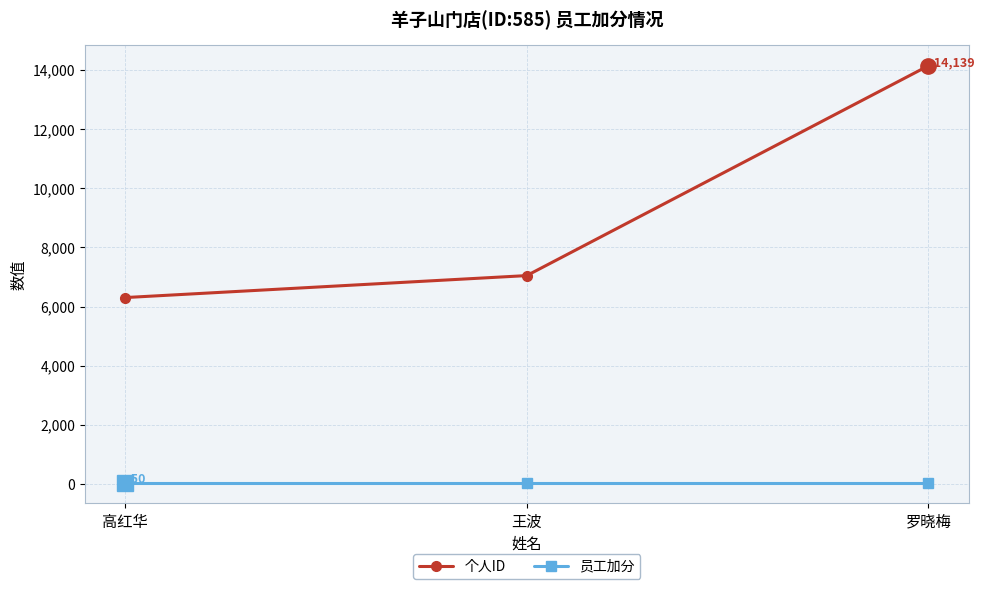

Is the value of 员工加分 at 高红华 greater than the value of 个人ID at 高红华?

No